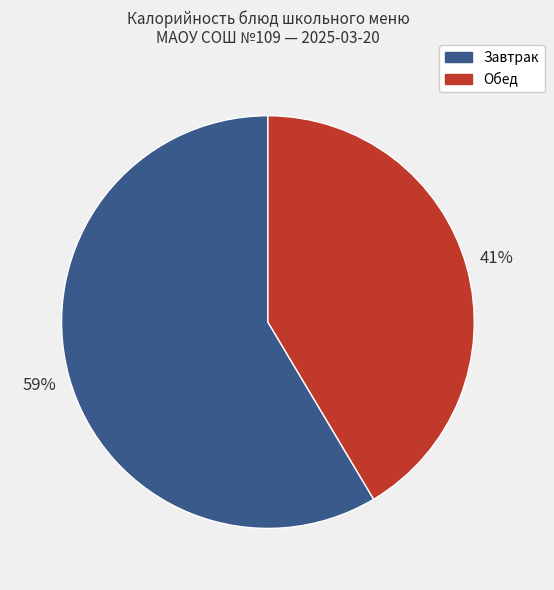

Is there a majority slice in this chart?

Yes